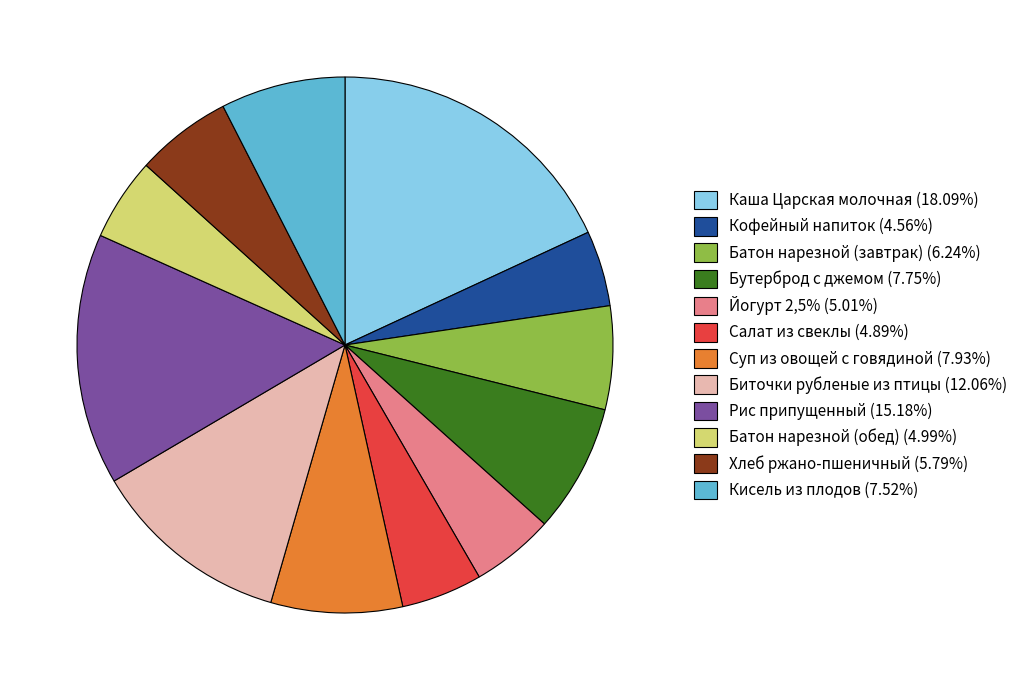

Is Батон нарезной (обед) (4.99%) the majority of the pie?

No